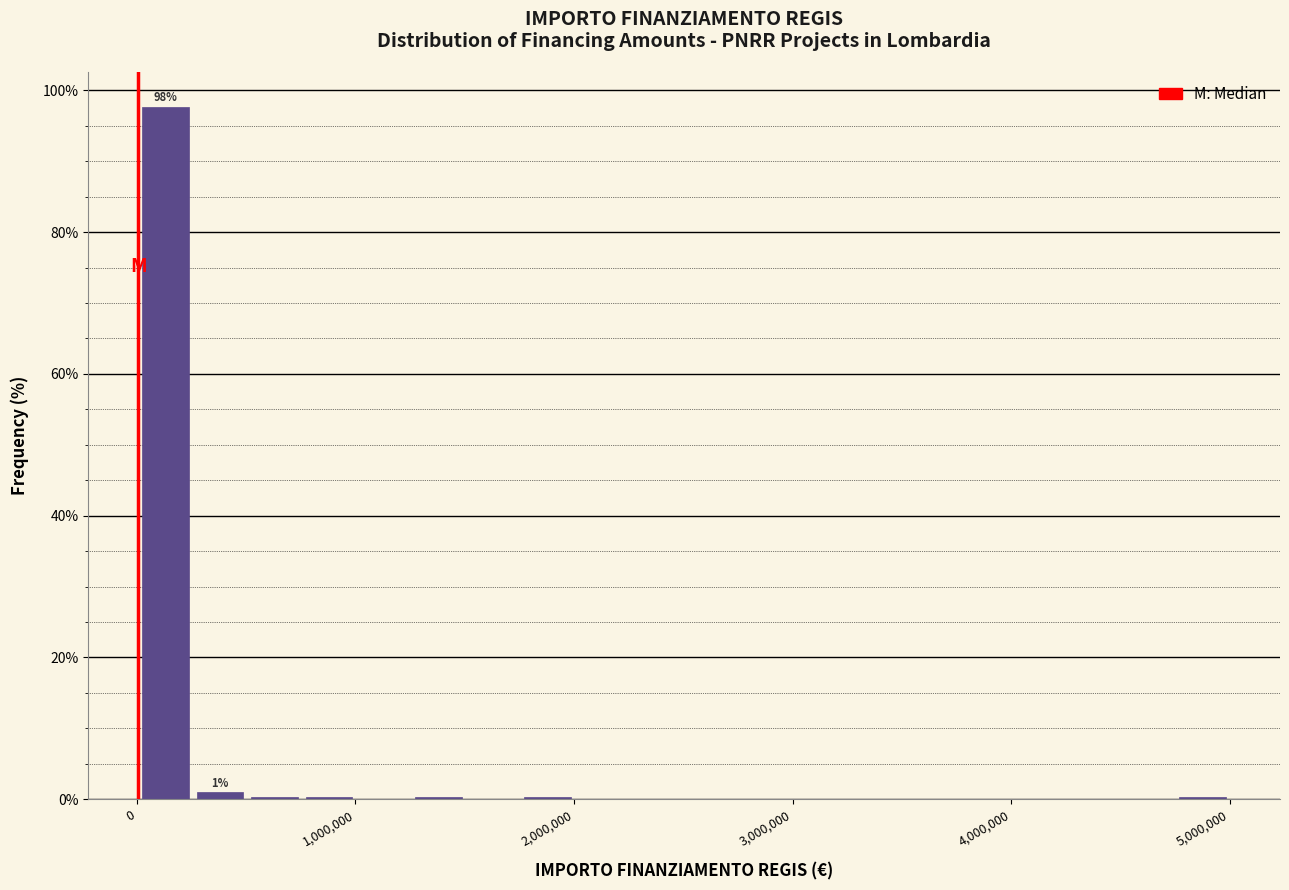

Around what value on the x-axis is the tallest bar? Give the approximate position of its centre, as read against the axis.

100000